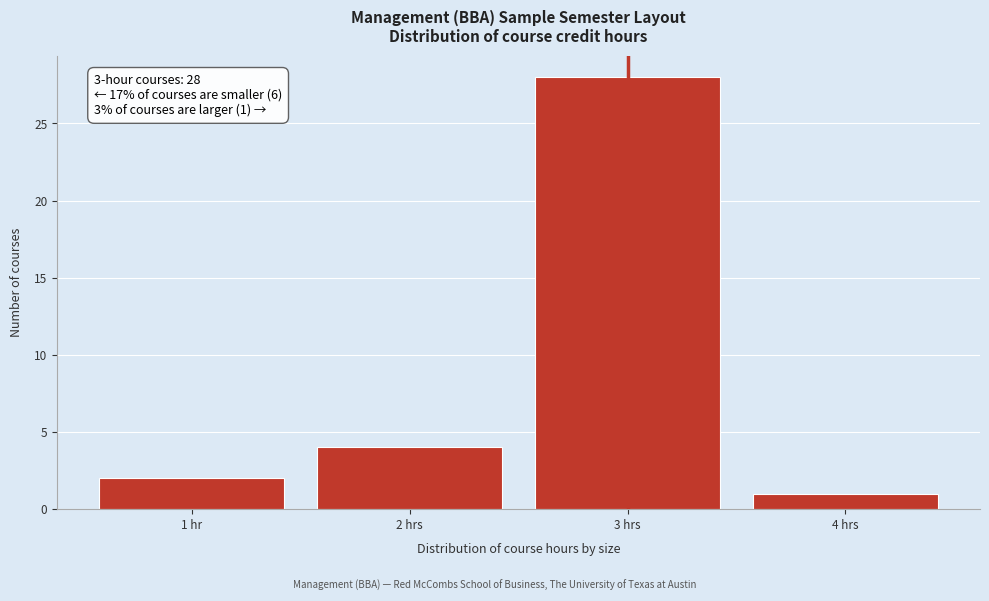

Reading right to left, transcribe all the data shown in this chart.

1	28	4	2